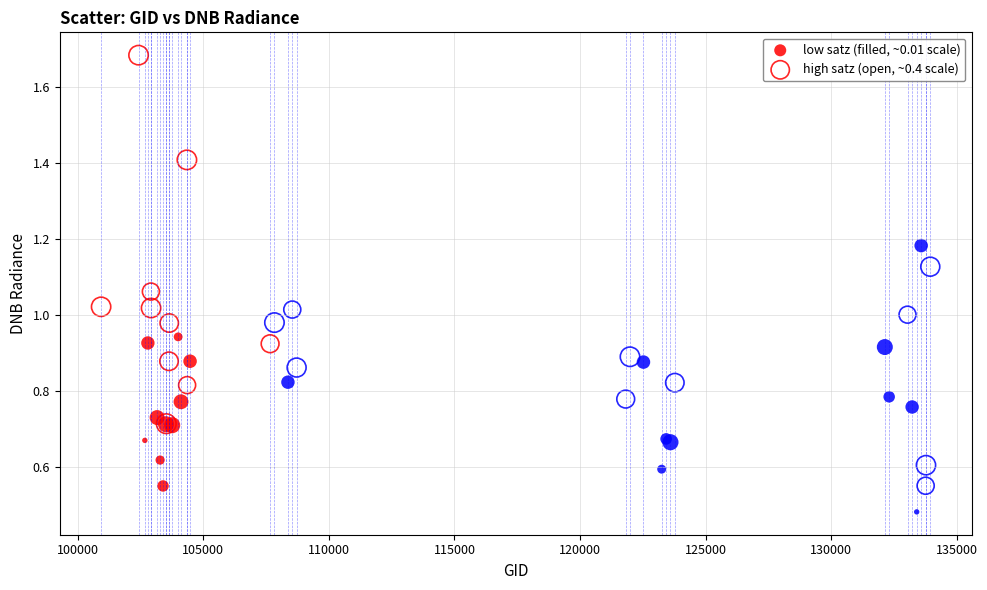

Which series reaches the minimum Y coordinate?

low satz (filled, ~0.01 scale)